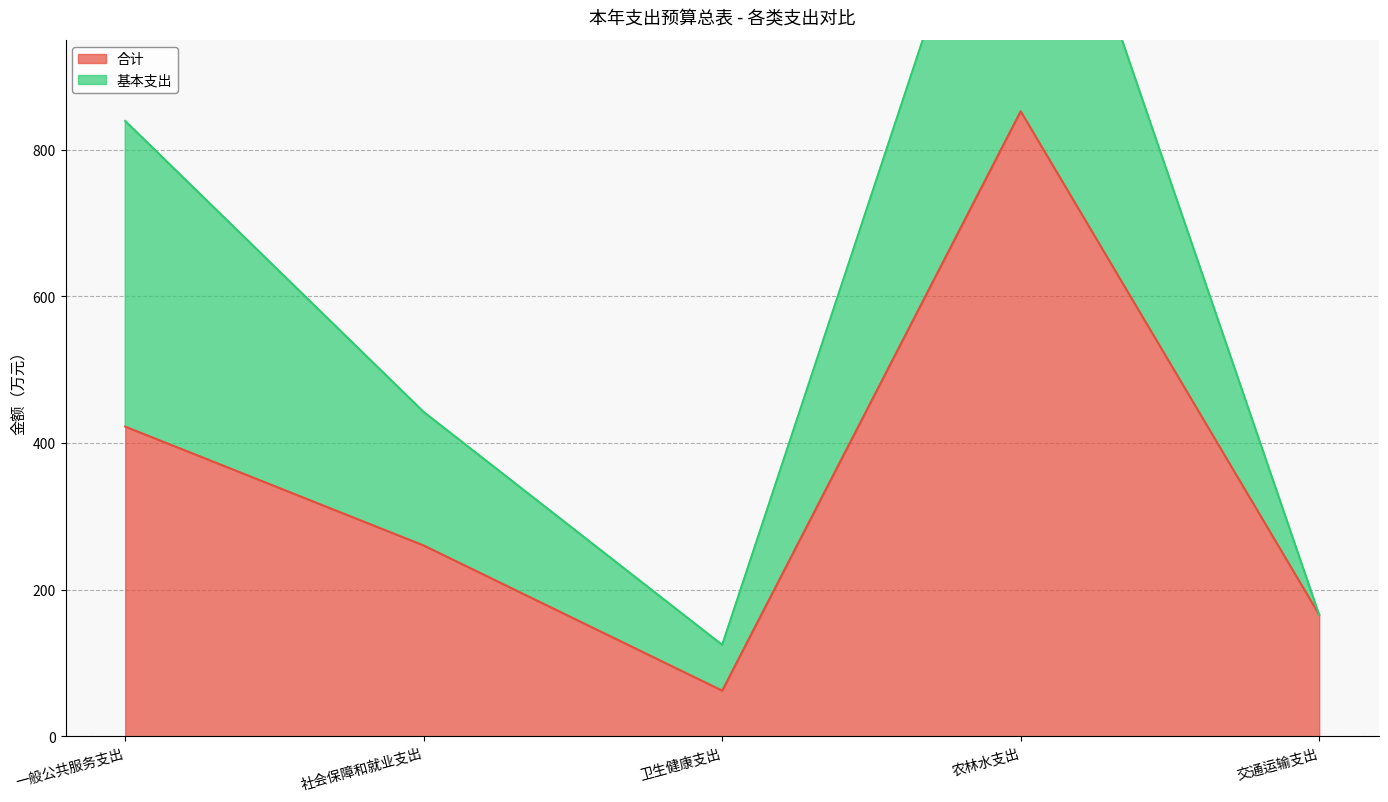

How many data points are less than 260?

2